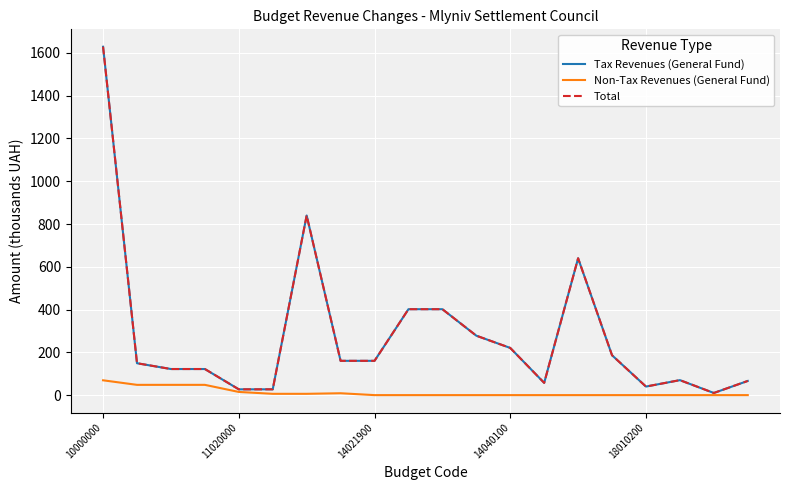

Does the chart display data point markers on the line(s)?

No